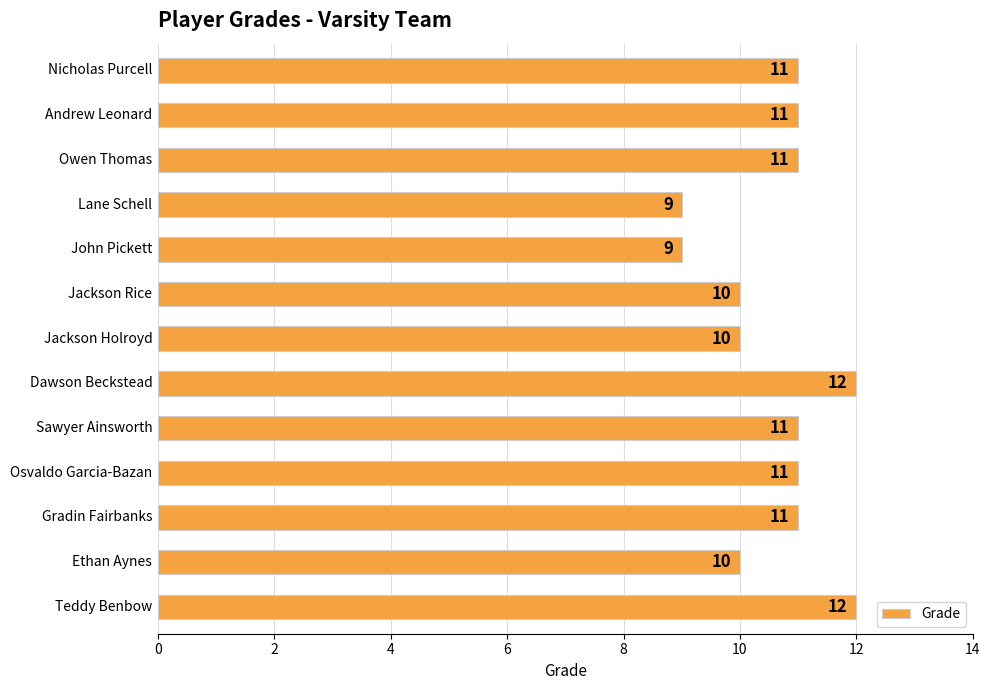

How many bars are there in total?

13